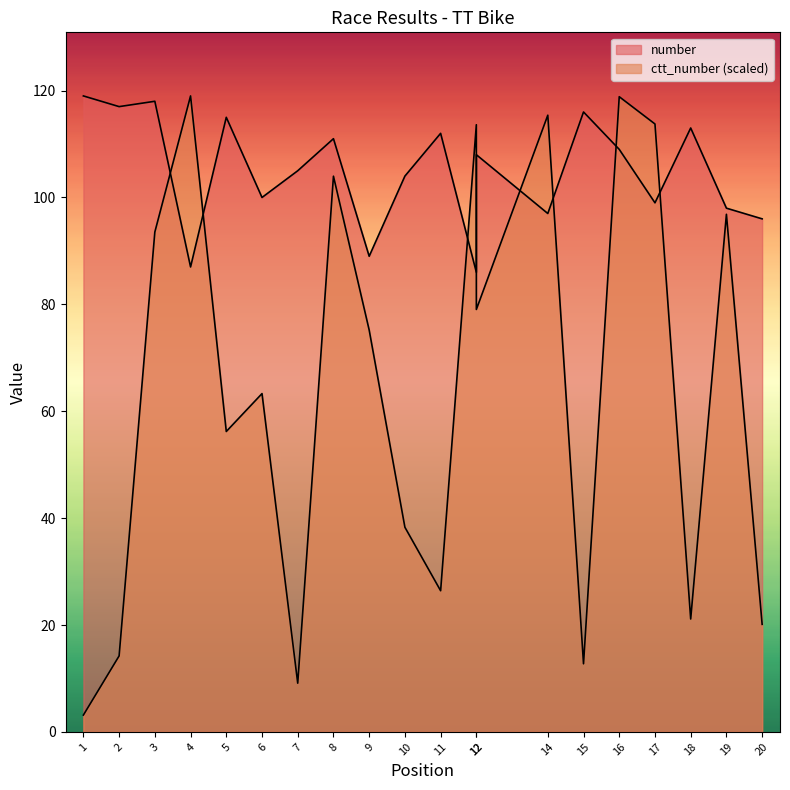

The value of number at 5 is 115.0. True or false?

True